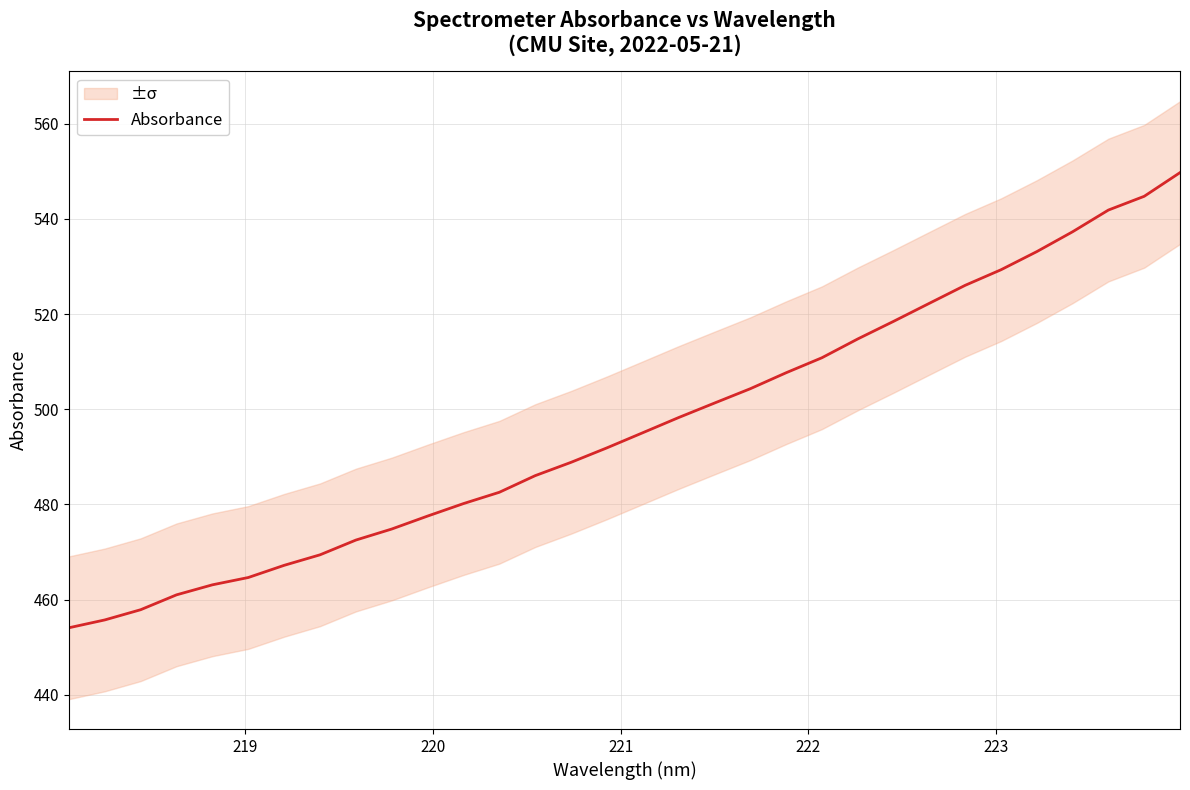

What is the lowest value of the Absorbance series?

454.1